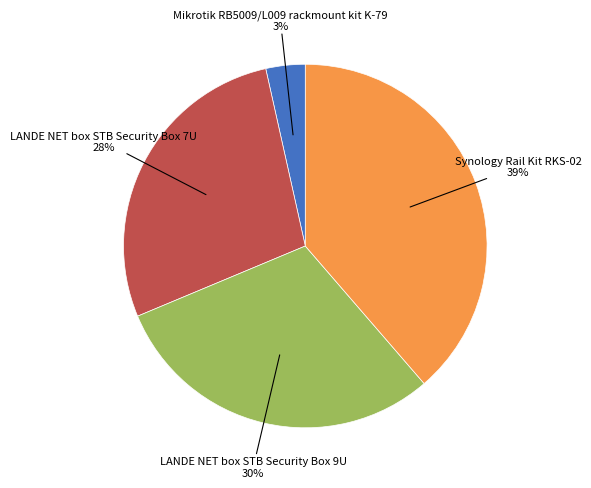

Is there any slice that represents more than half of the pie?

No